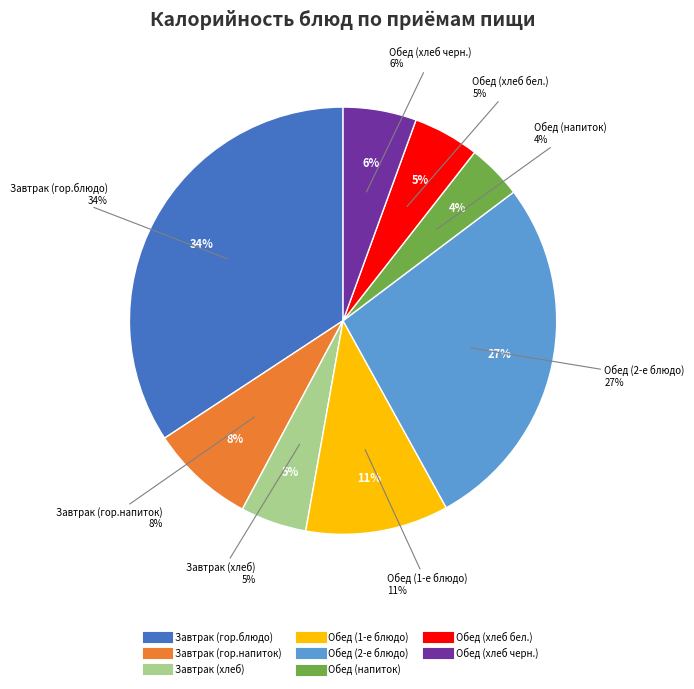

What percentage is the Обед (1-е блюдо) slice, to the nearest percent?

11%